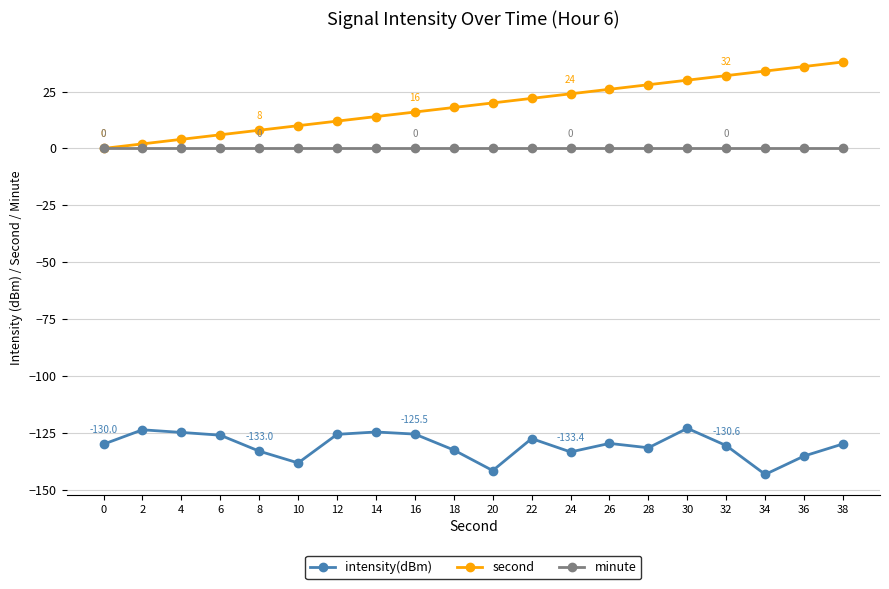

How many data points does each series have?

20